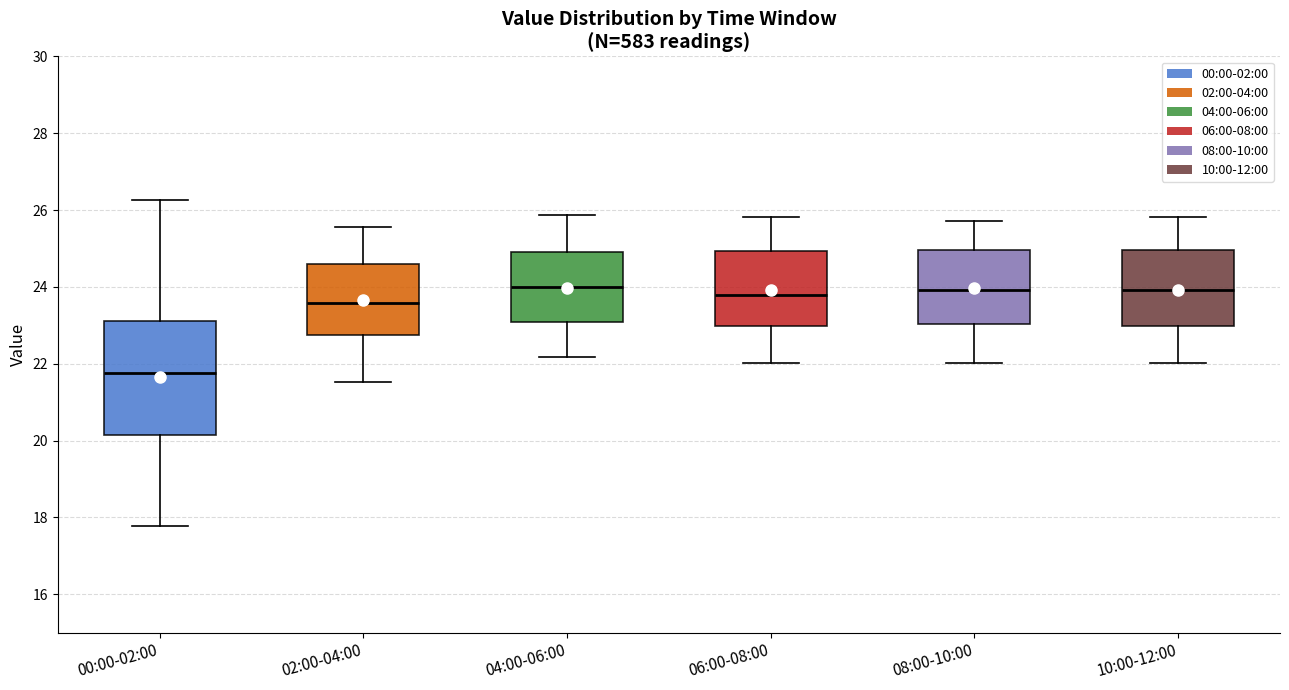

Where does the lower whisker of the box for 10:00-12:00 end on the y-axis? The values are not printed on the chart, so give them approximately, as read against the axis.

22.0